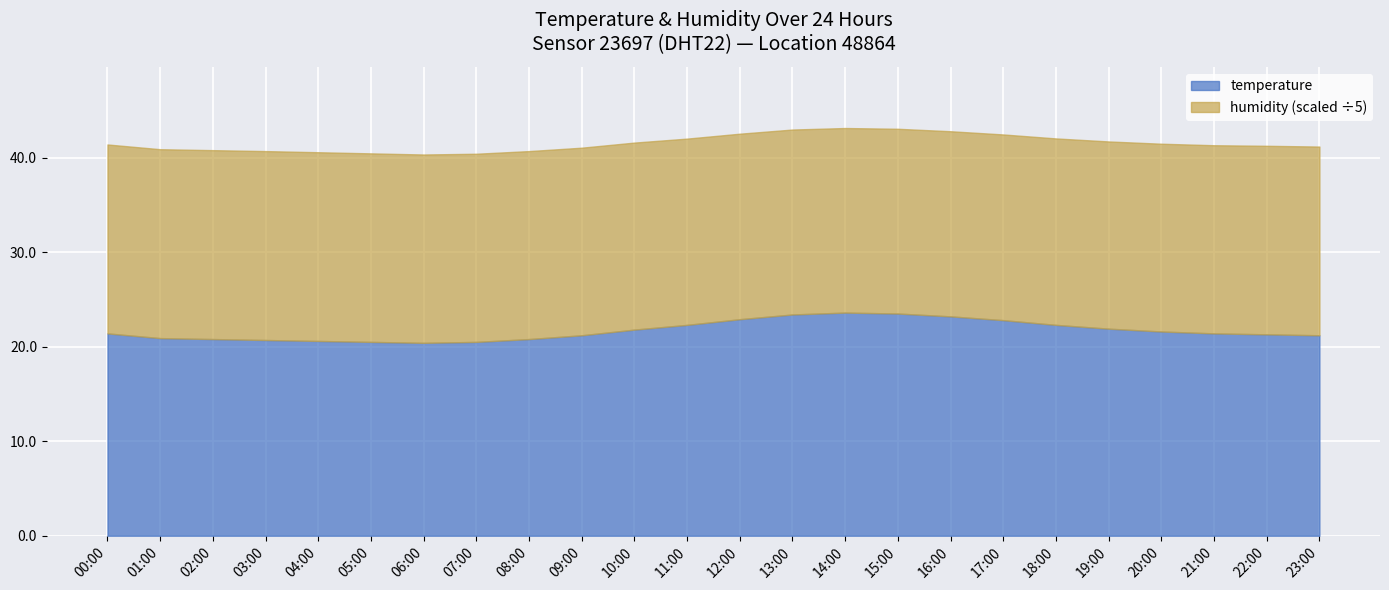

What is the change in value from 01:00 to 19:00?

+1.0